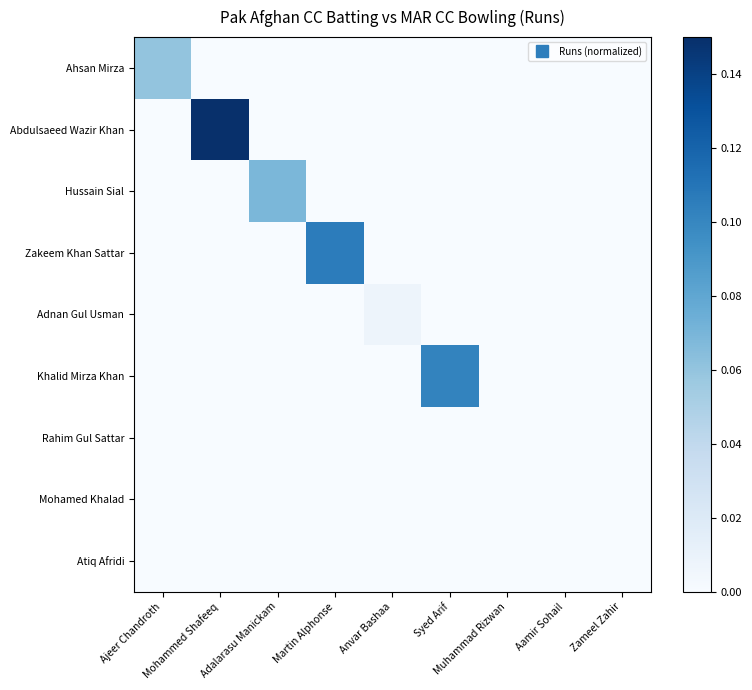

What is the maximum value shown in the chart?

0.1